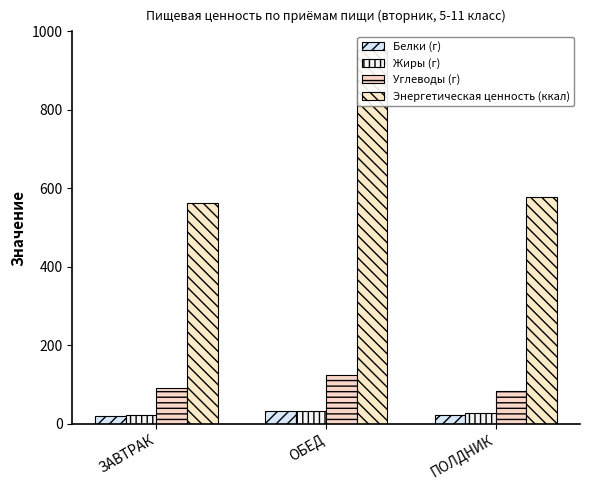

What is the greatest value displayed?

952.5